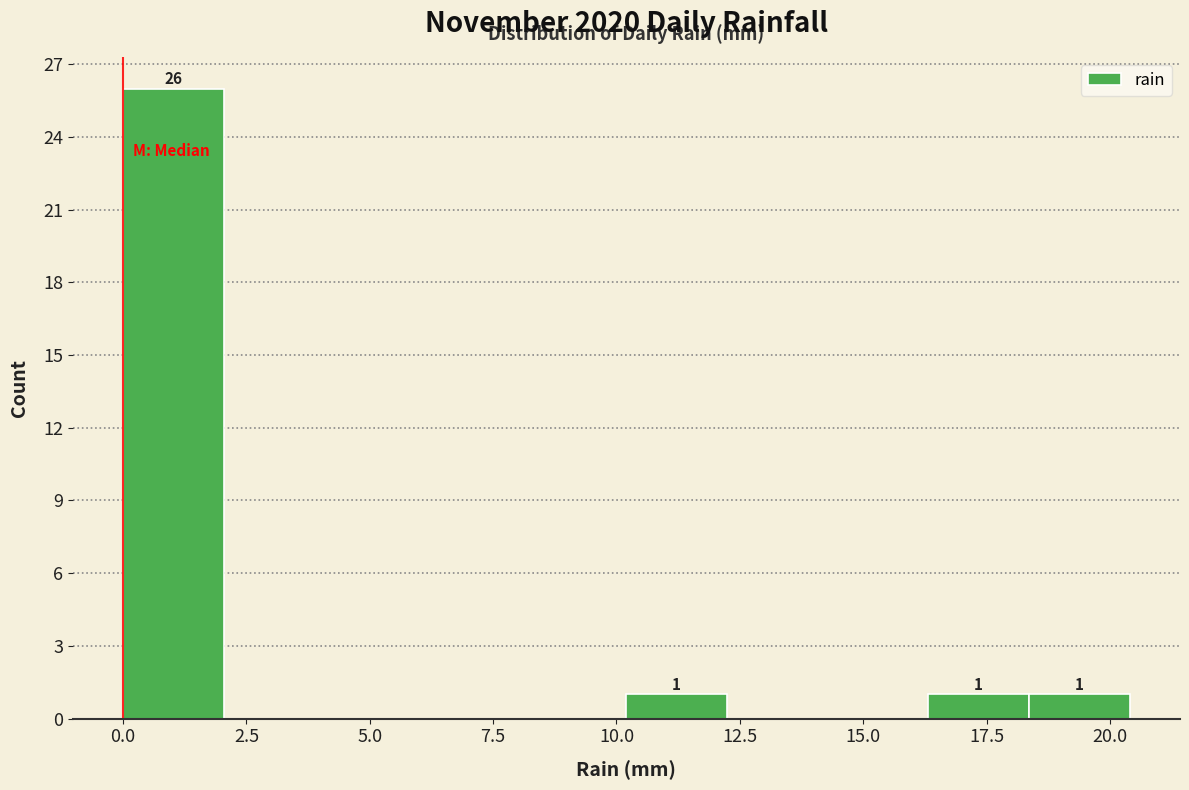

Over which range of the x-axis is the bar tallest?

0.0 to 2.0